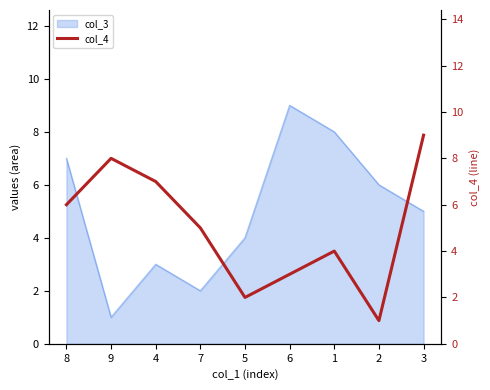

What is the smallest value displayed?

1